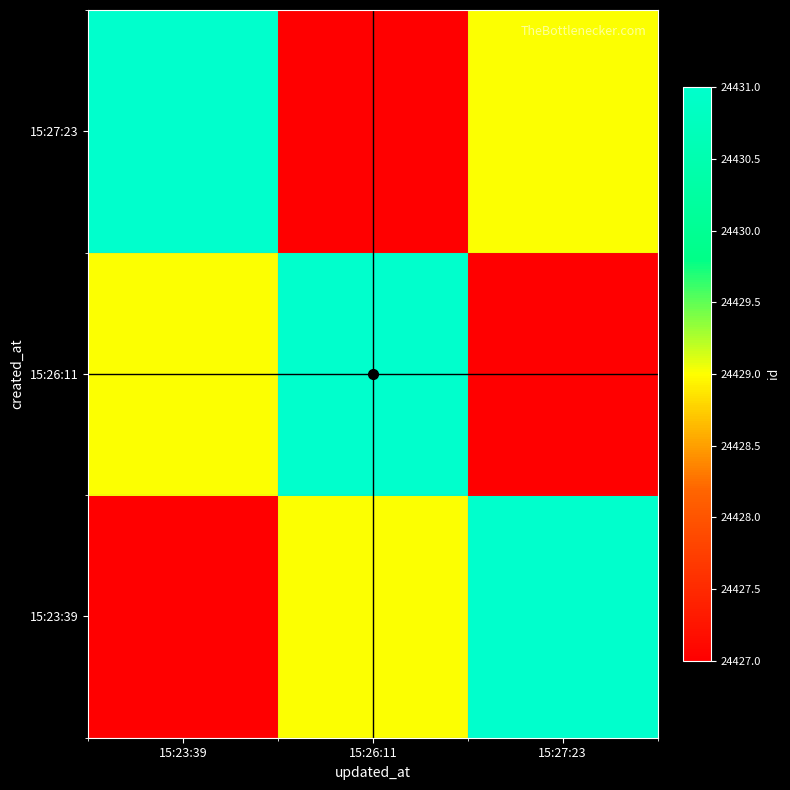

Which series has the widest spread of values?

15:23:39